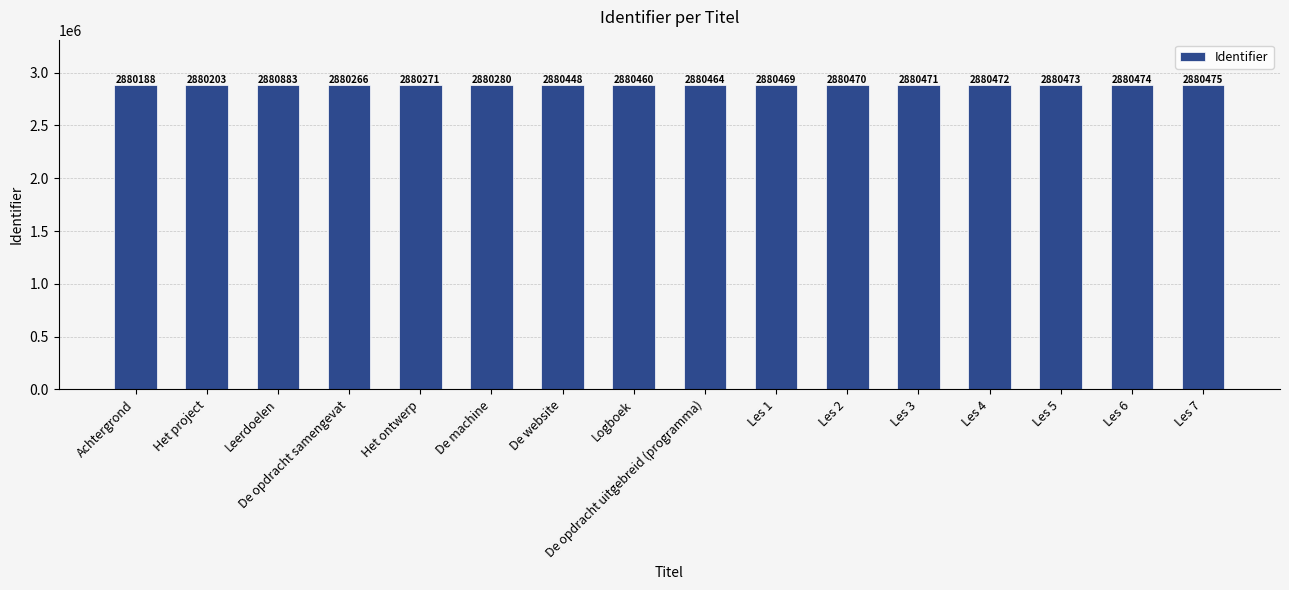

Approximately how many times larger is the value at Les 2 compared to Les 5?

1.0